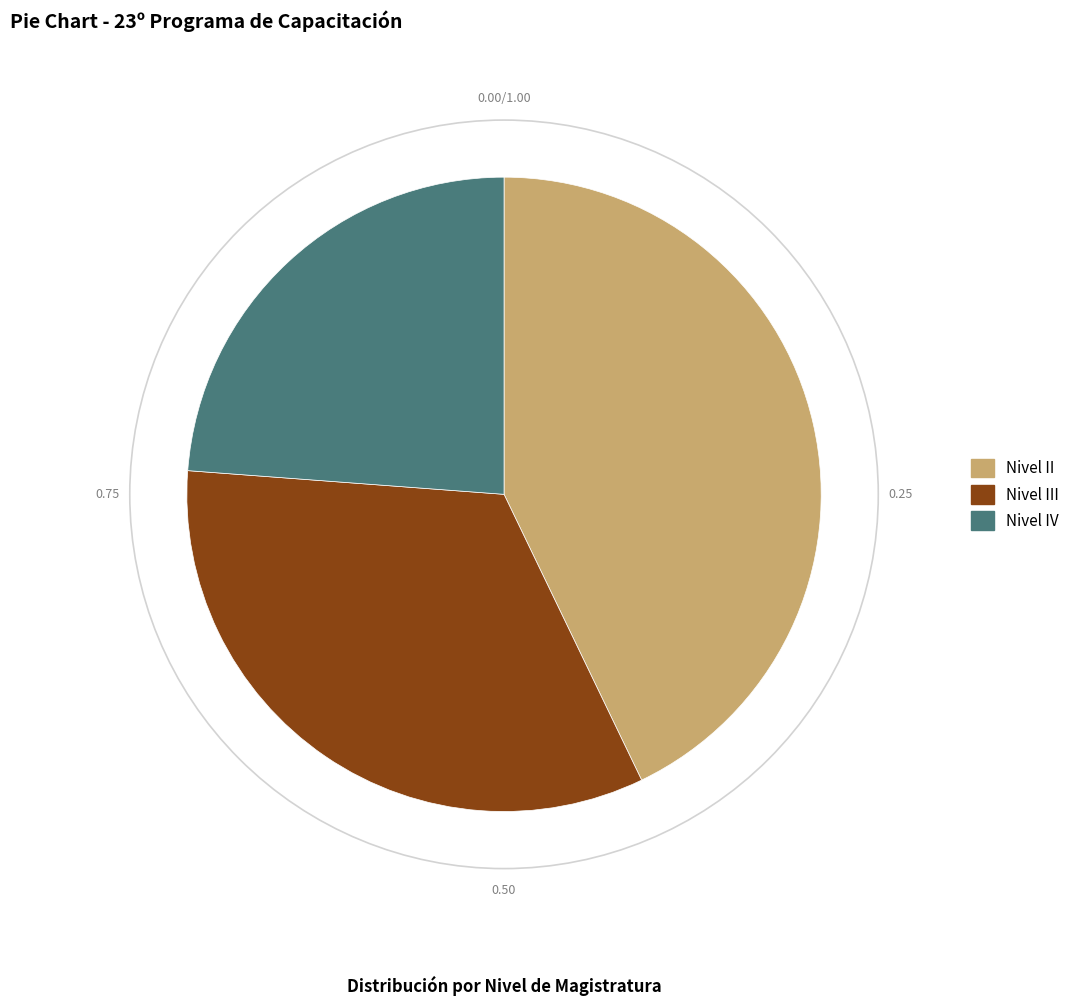

How many slices are in this pie chart?

3